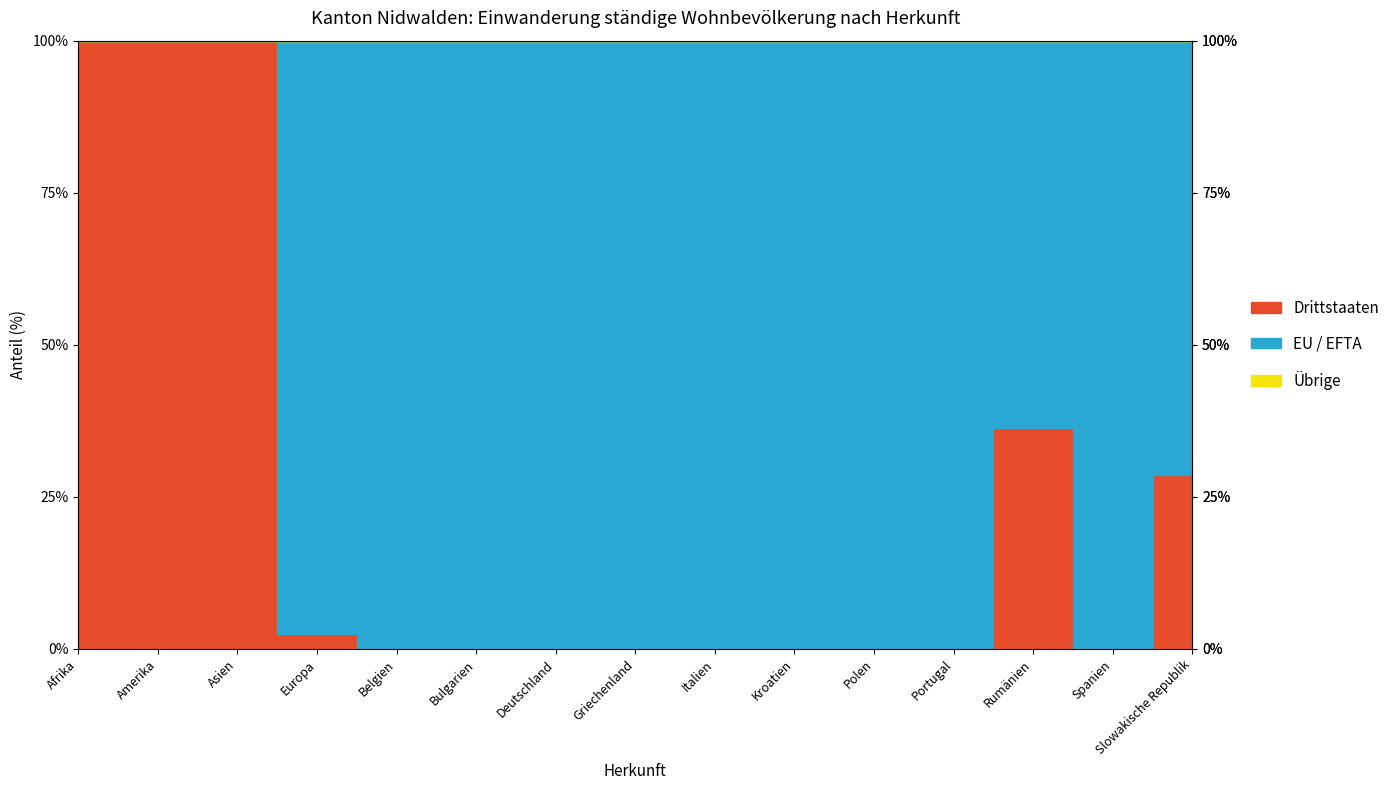

Does the chart have visible grid lines?

No